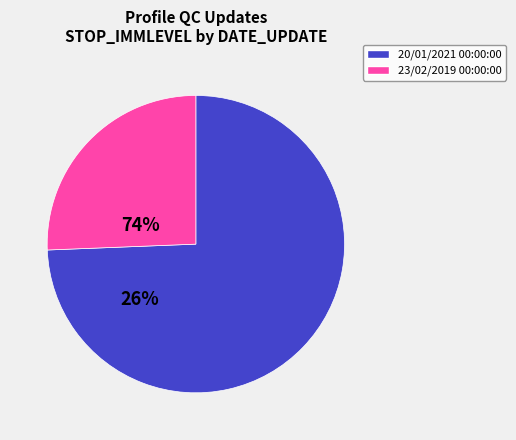

Does any single category account for the majority?

Yes